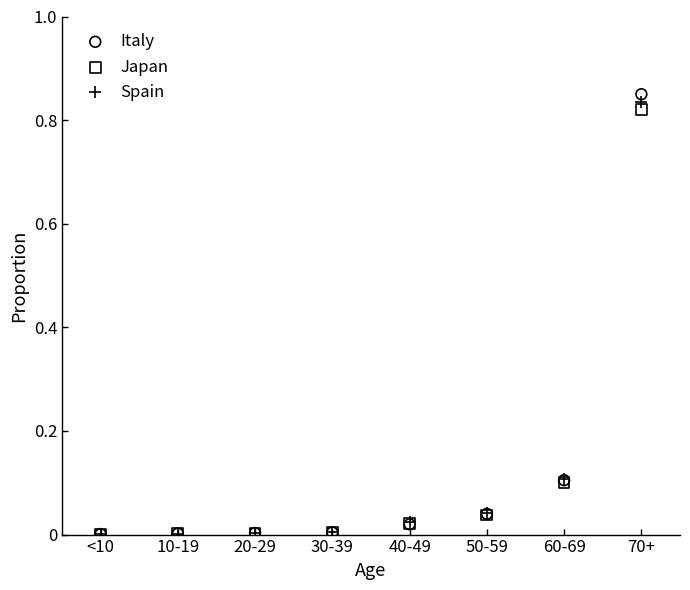

Which series has the largest Y range (max minus min)?

Italy